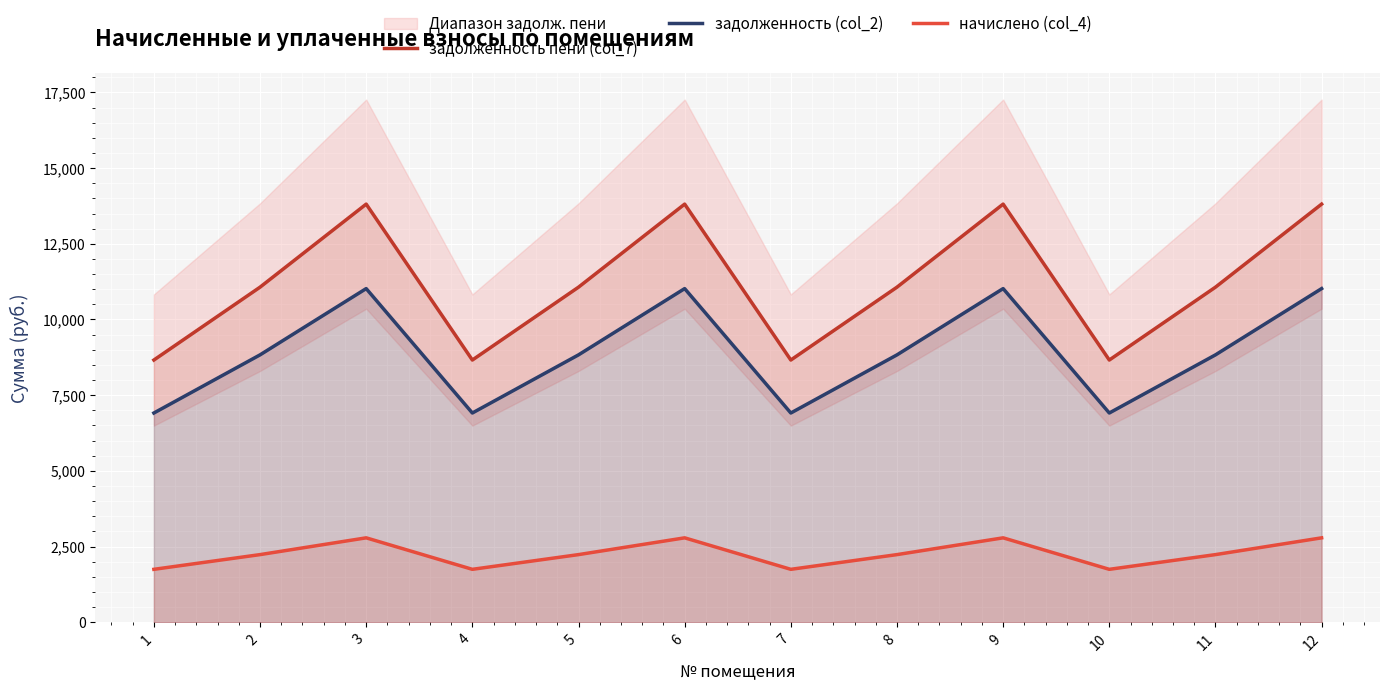

Does the chart display data point markers on the line(s)?

No